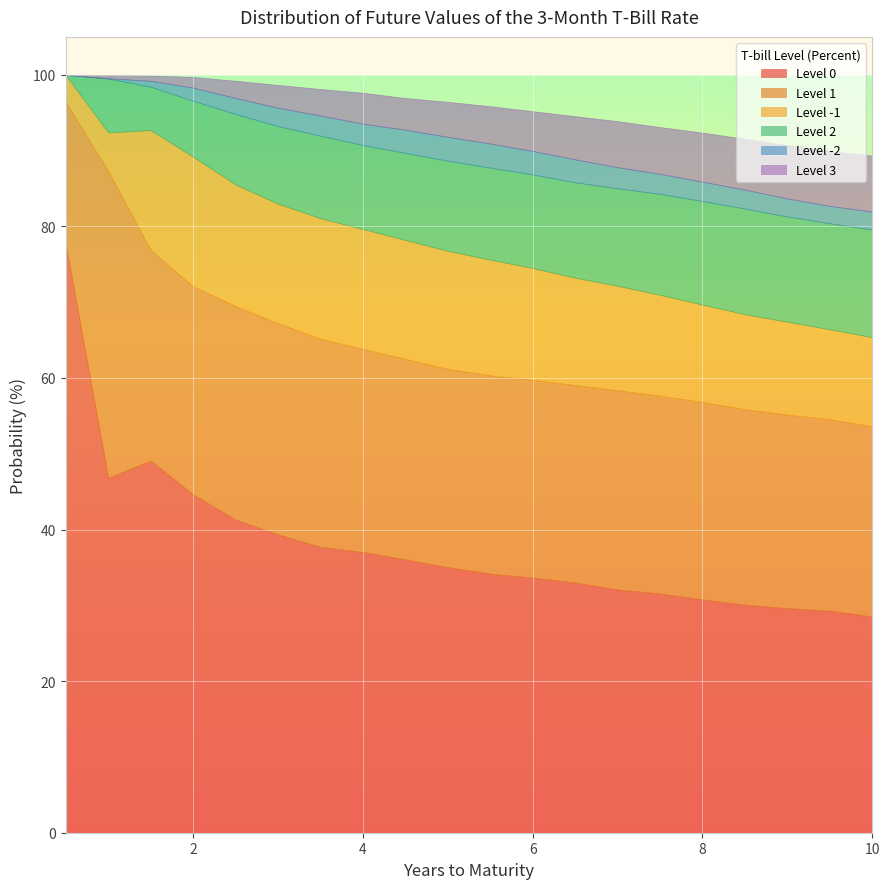

Rank the categories by Level -2 value from lowest to highest.

0.5, 1.0, 1.5, 2.0, 2.5, 9.5, 10.0, 9.0, 3.0, 8.5, 8.0, 7.5, 3.5, 7.0, 4.0, 6.5, 4.5, 6.0, 5.0, 5.5